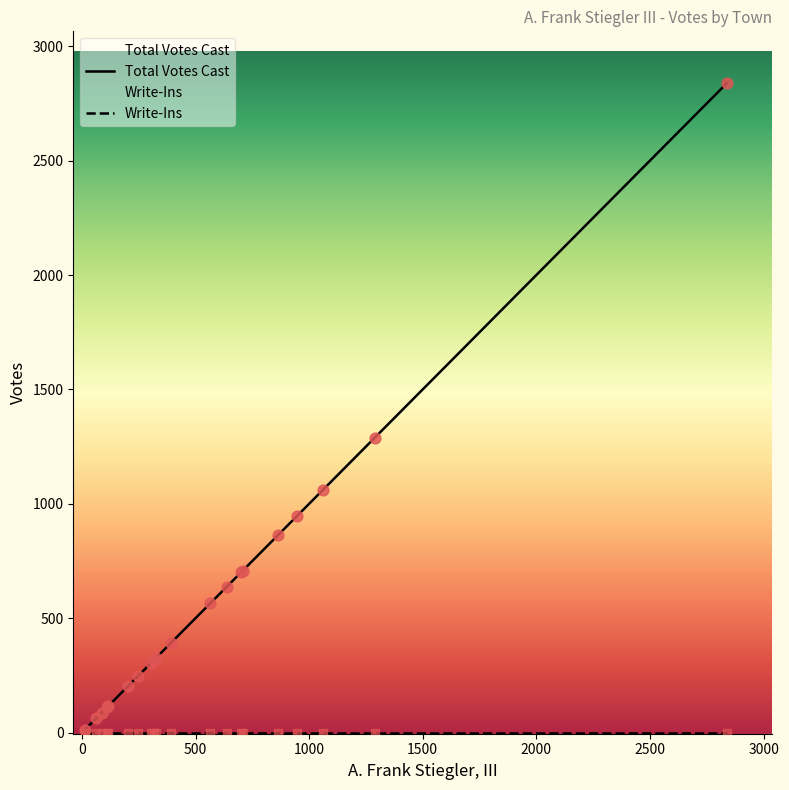

Is the value of Write-Ins at 500 greater than the value of Total Votes Cast at 14?

No